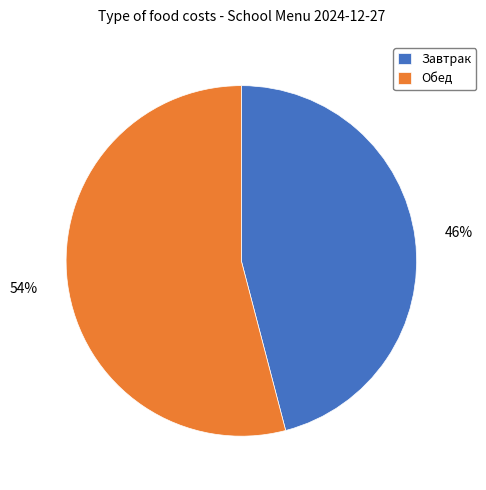

To the nearest percent, what is the average slice percentage?

50%